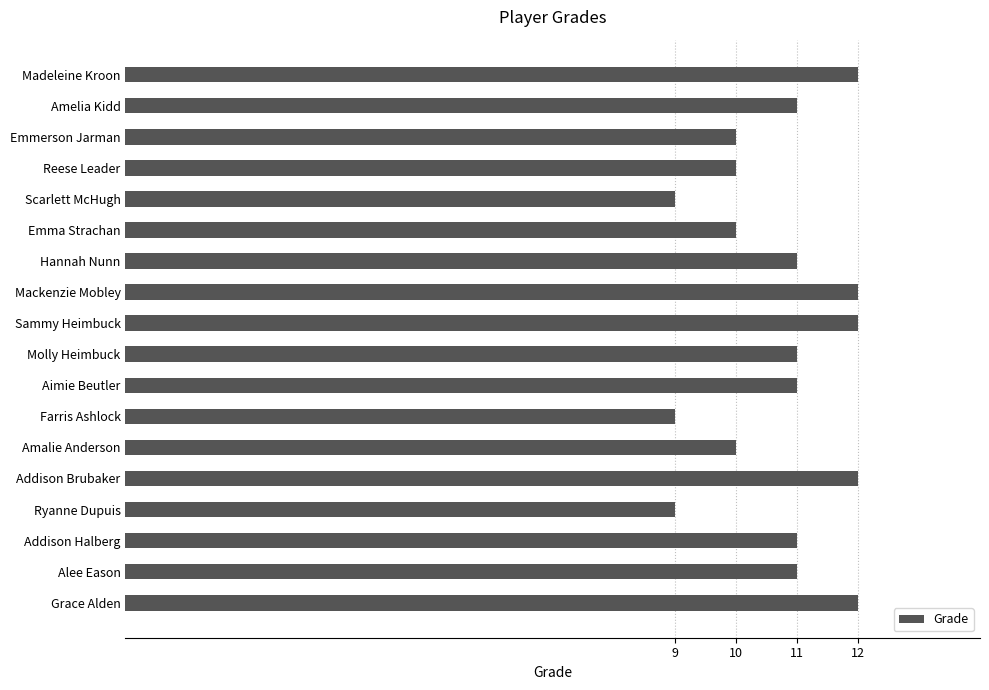

Reading top to bottom, transcribe all the data shown in this chart.

12	11	10	10	9	10	11	12	12	11	11	9	10	12	9	11	11	12